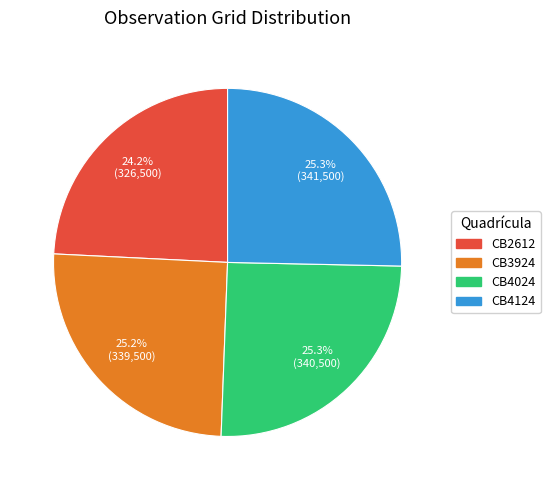

Which category has the smallest portion of the pie?

CB2612